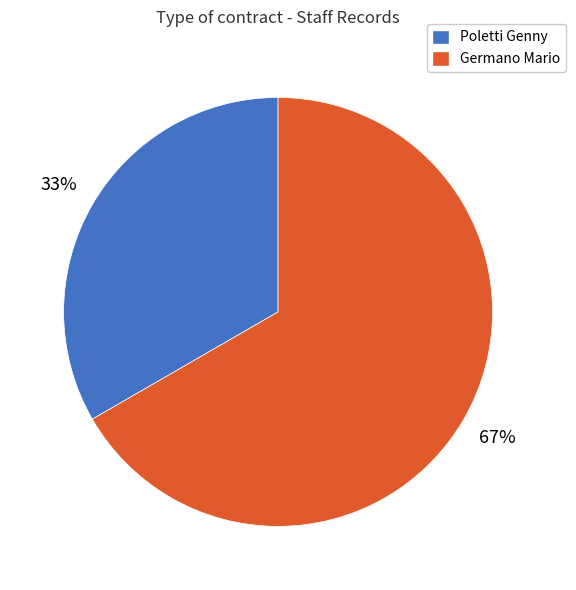

Which category accounts for the majority?

Germano Mario